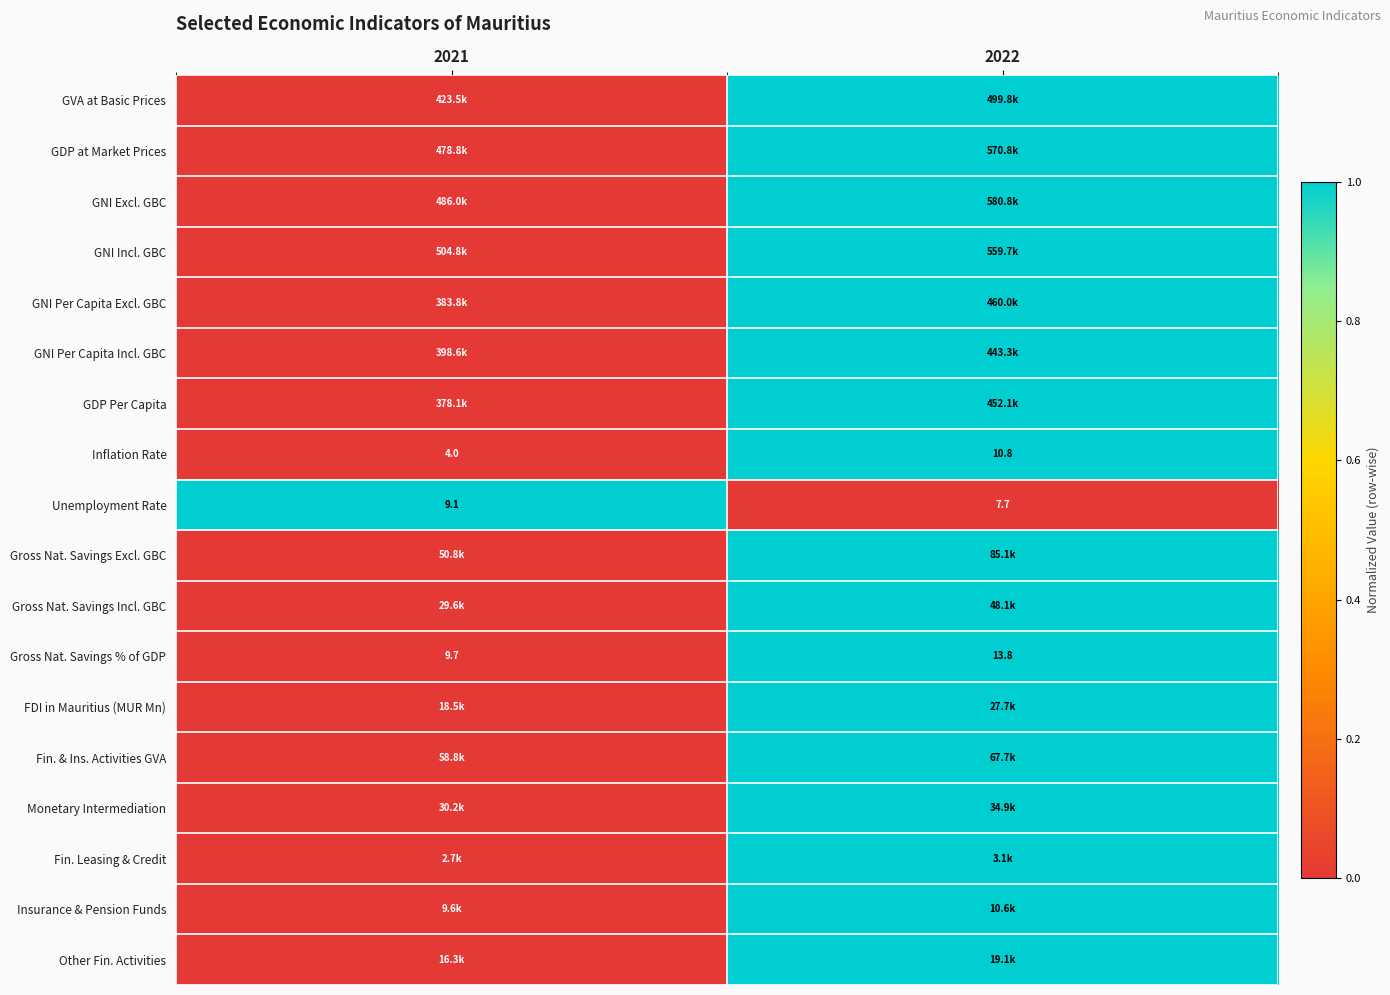

Which category has the lowest value across all series?

2021